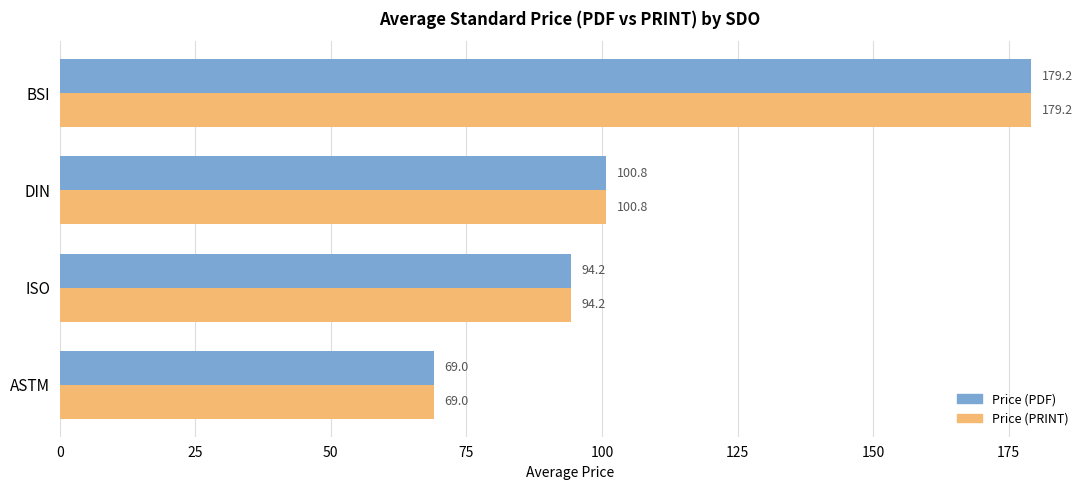

What value does the Price (PRINT) series have at BSI?

179.2